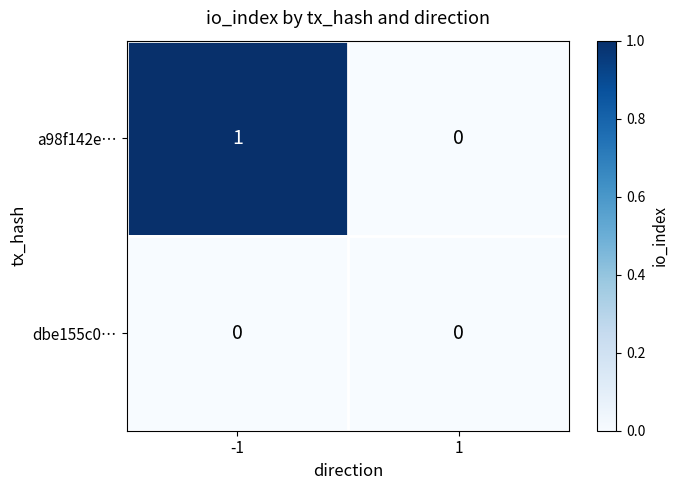

Which series changed the most between -1 and 1?

a98f142e…